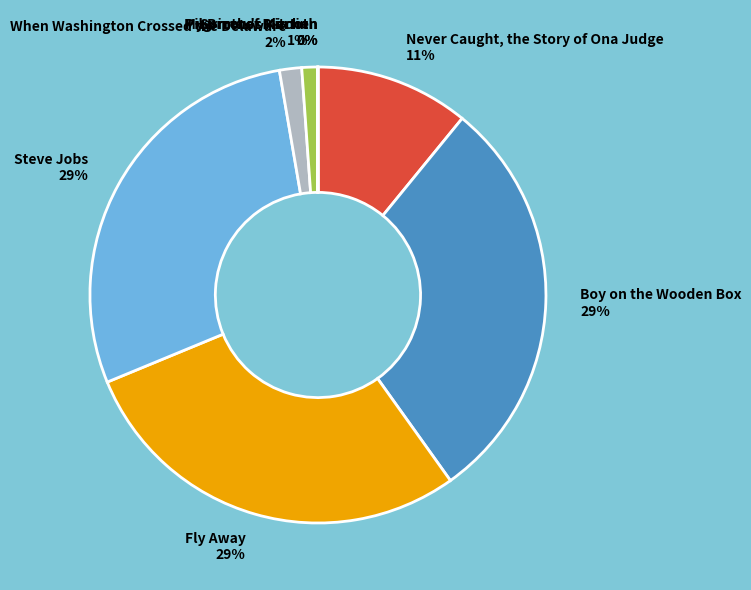

To the nearest percent, what is the difference between the largest and smallest slice percentages?

29%